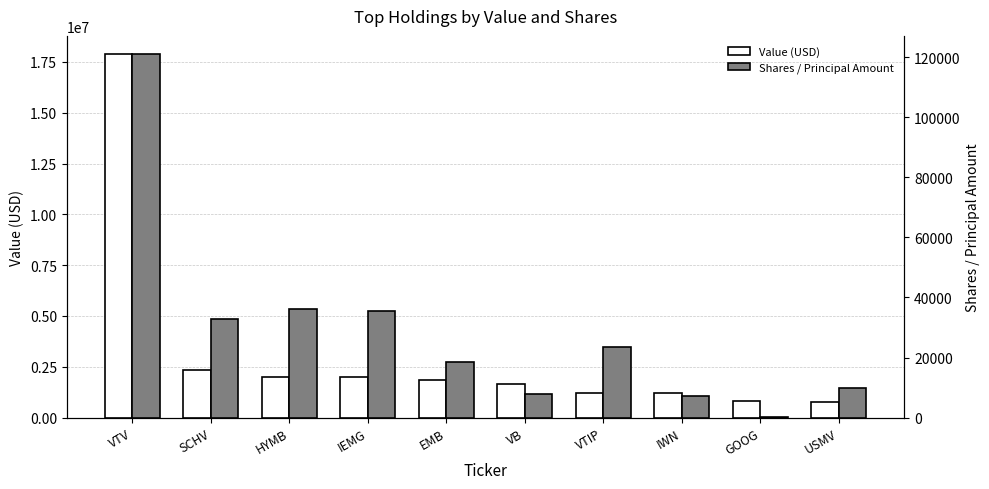

Does the chart contain any negative values?

No